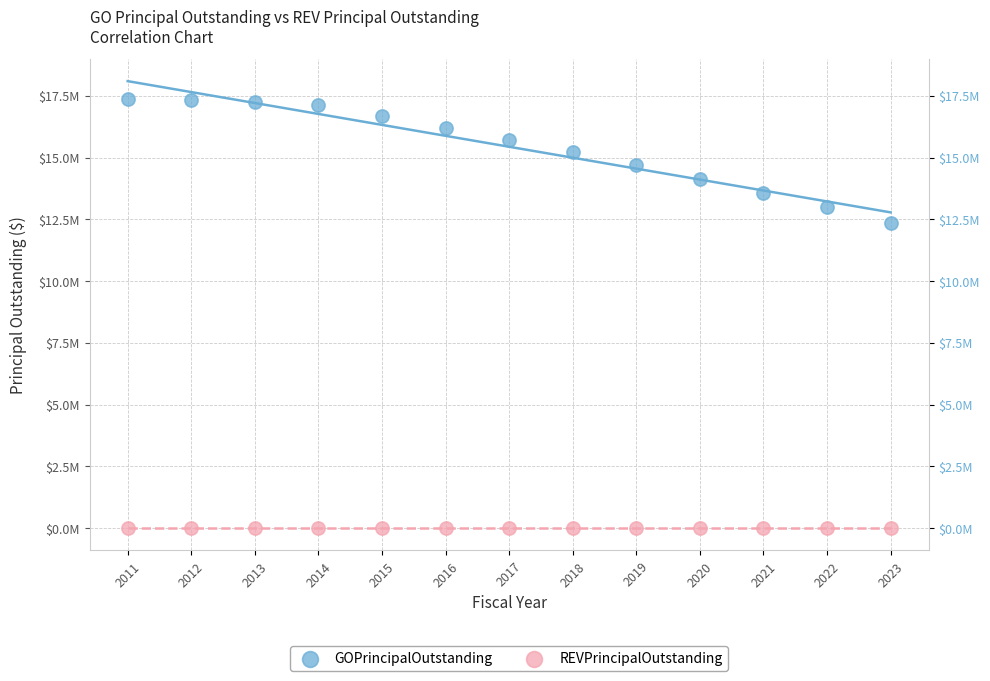

Which series contains the lowest Y value?

REVPrincipalOutstanding